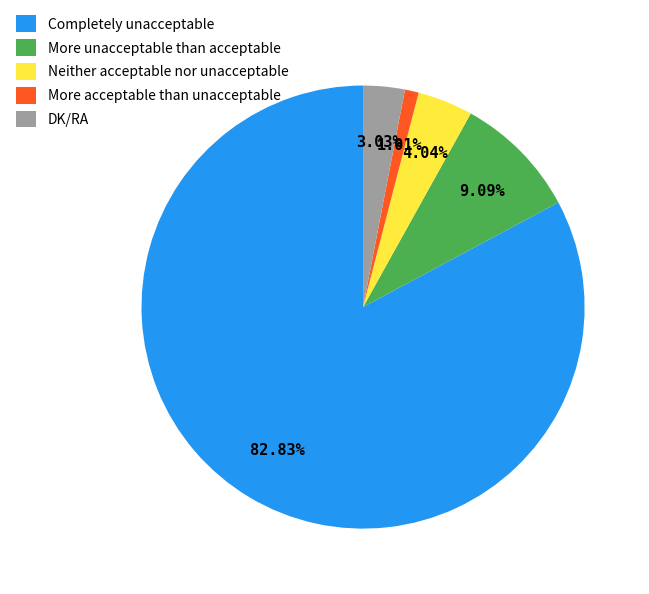

Is there a majority slice in this chart?

Yes